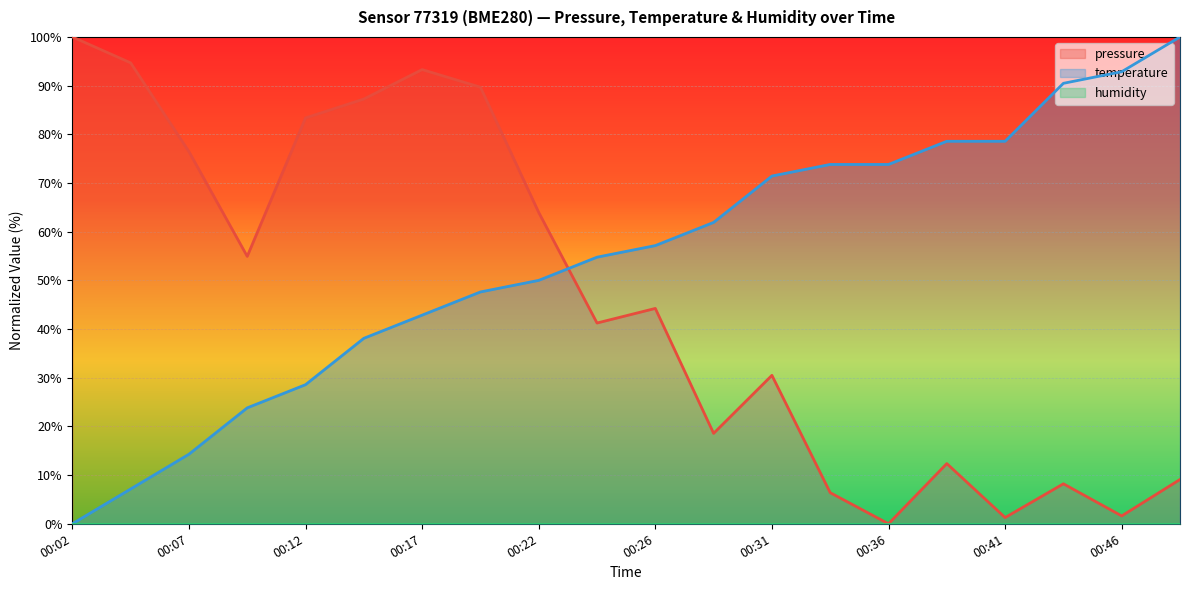

True or false: temperature and pressure cross at least once.

True